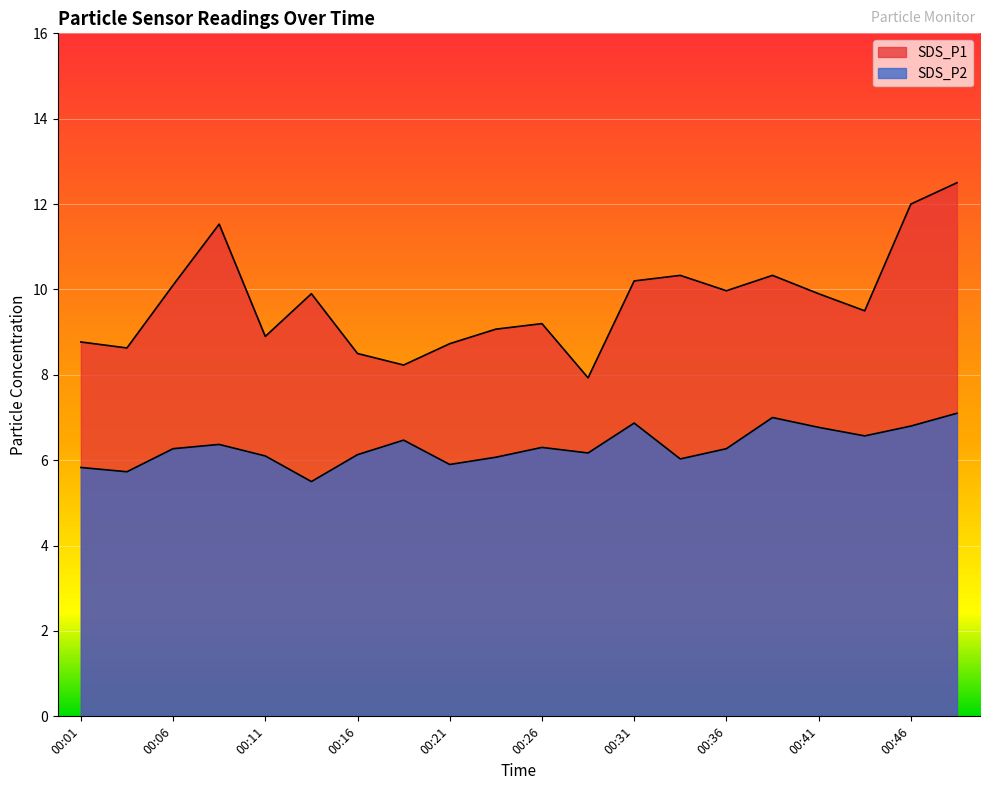

Which series has the widest spread of values?

SDS_P1